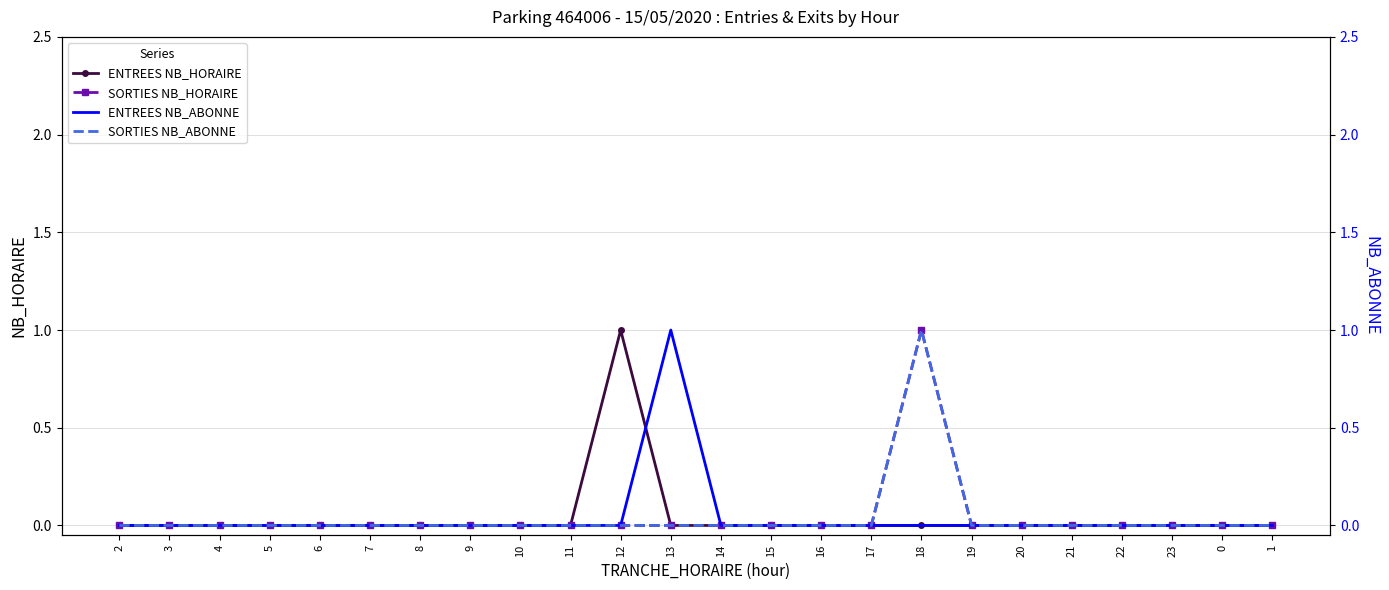

Is it true that SORTIES NB_HORAIRE equals 0 at 6?

True